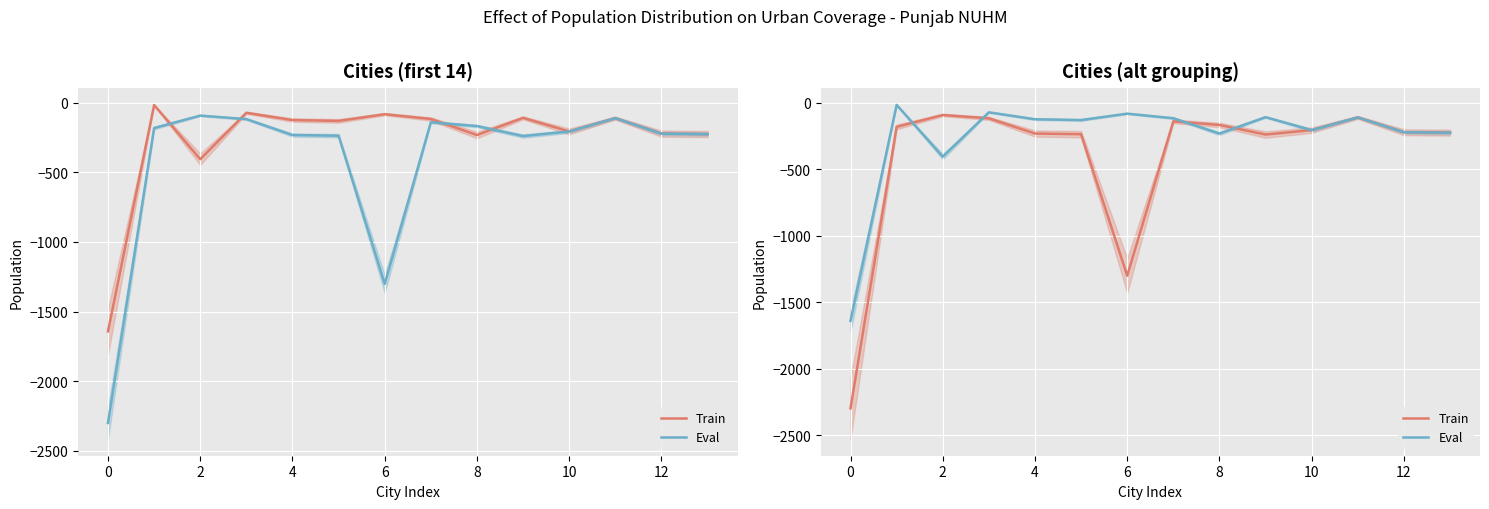

At which category does Eval reach its first local peak?

2